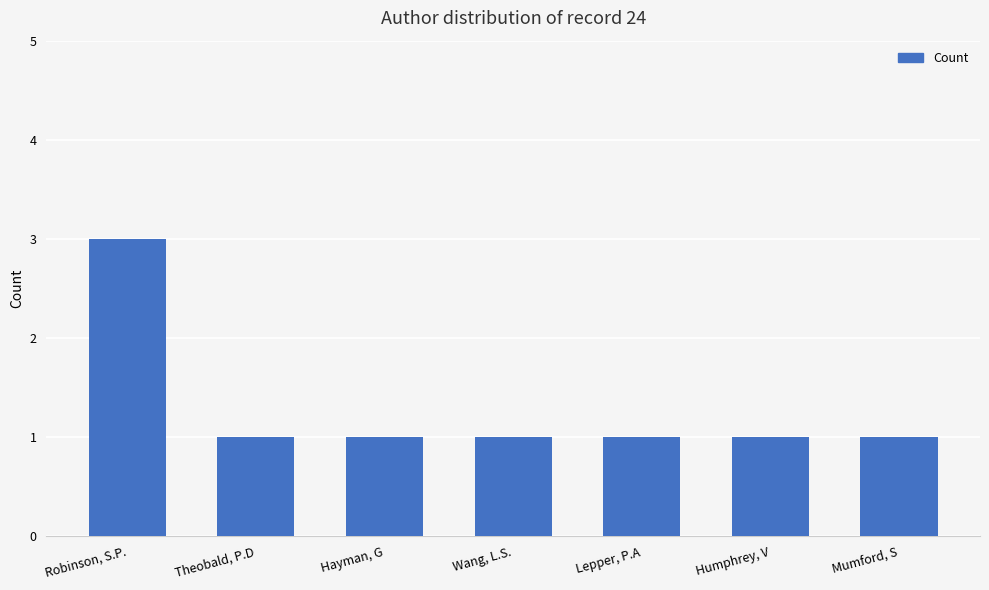

Count the number of data series in this chart.

1